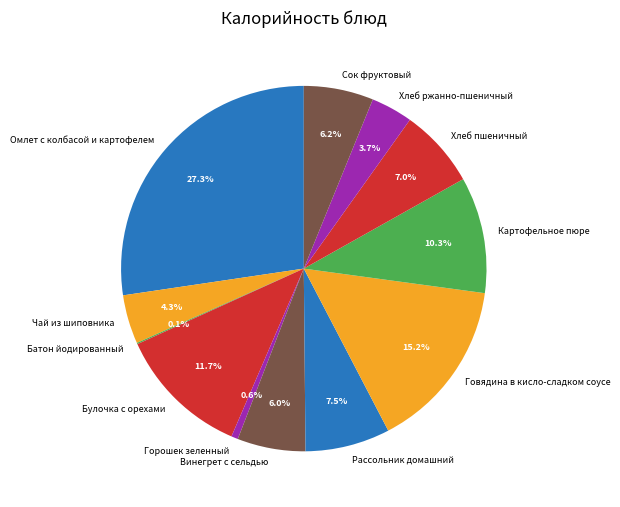

Is there a majority slice in this chart?

No